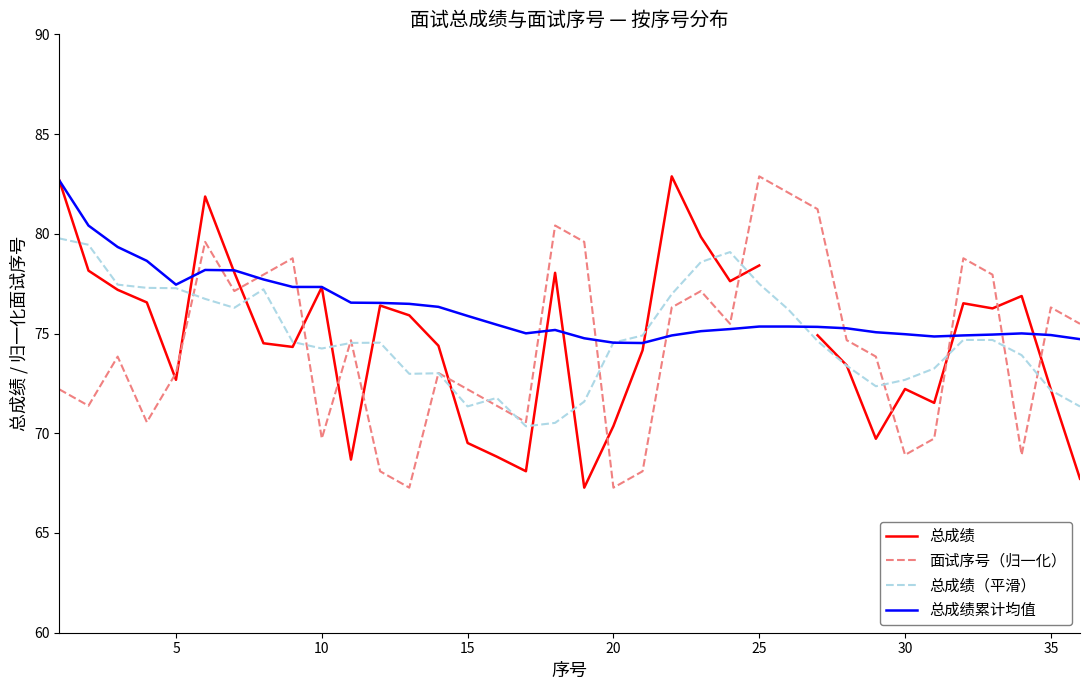

List the series in order of their peak value, lowest first.

总成绩（平滑）, 总成绩累计均值, 总成绩, 面试序号（归一化）